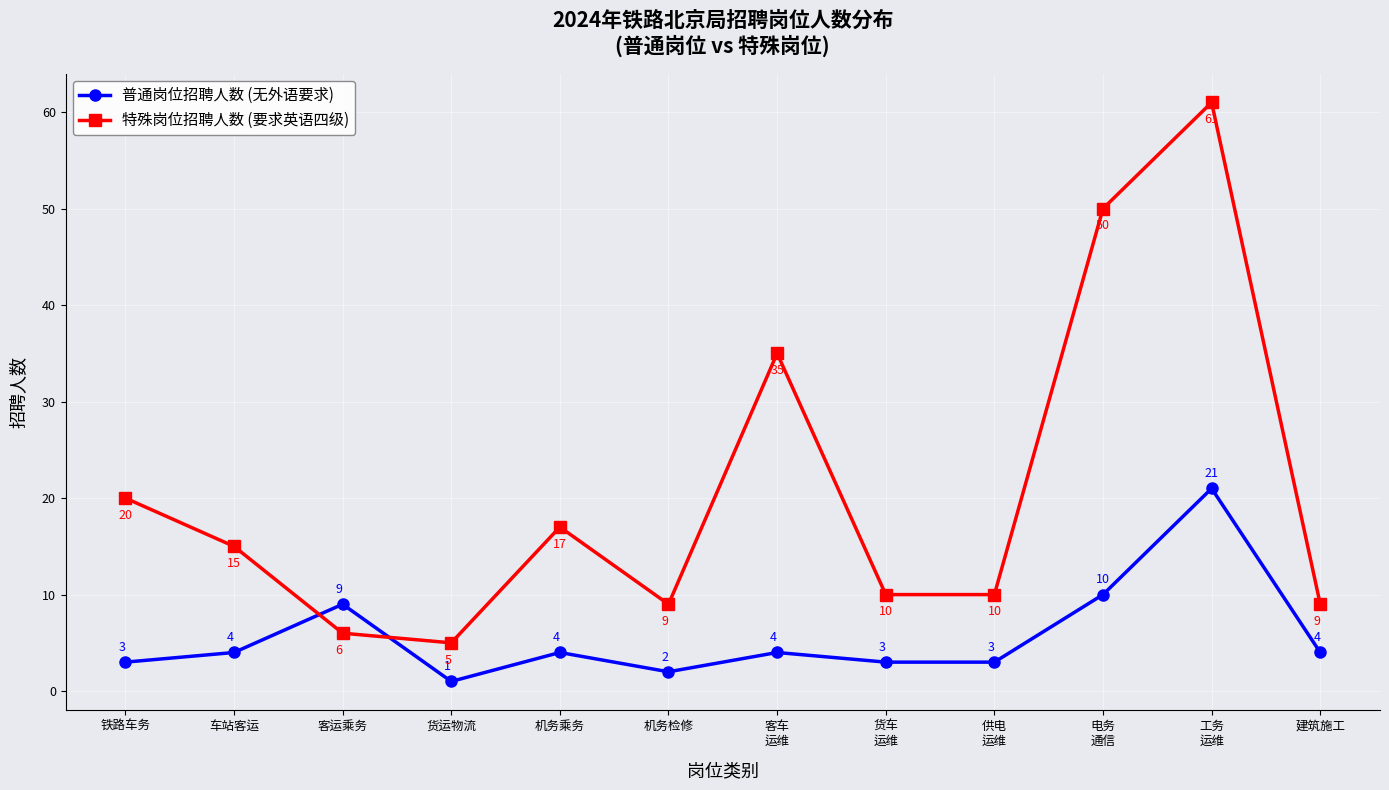

How many categories are shown in the chart?

12